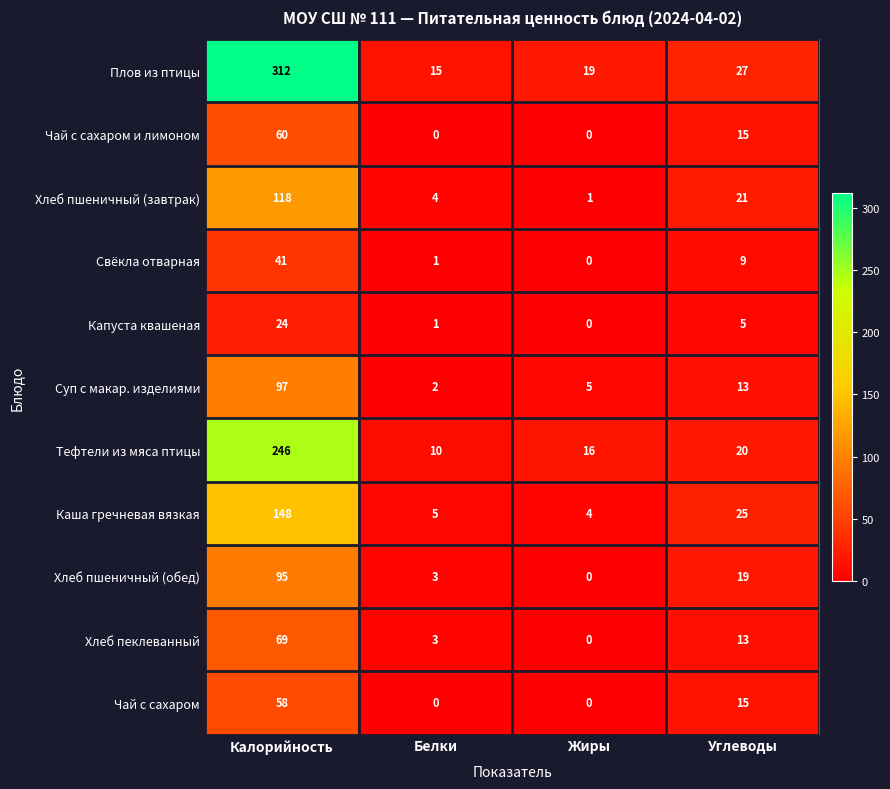

What is the maximum value for Плов из птицы?

312